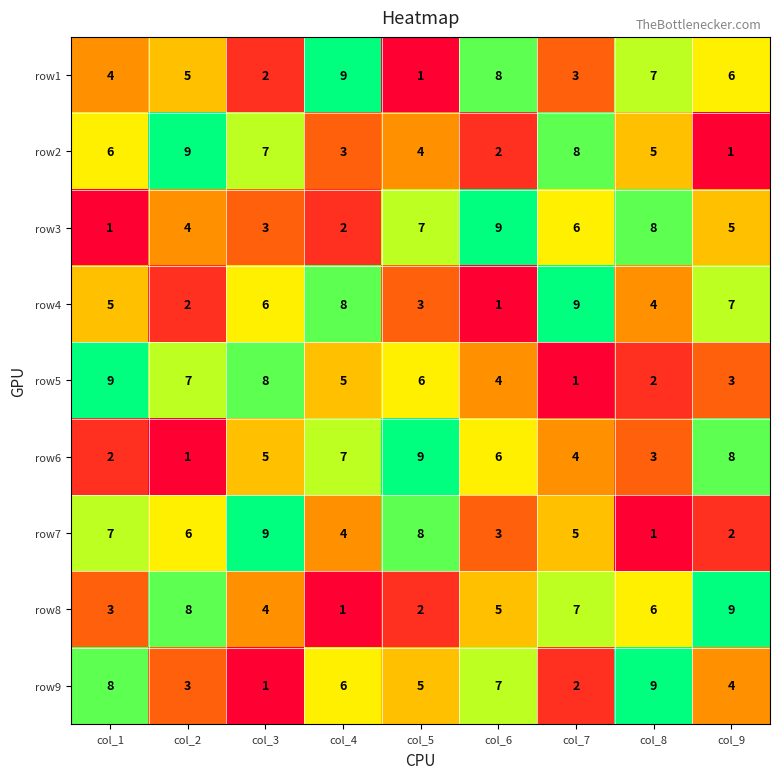

What is the sum of the row6 values at col_3 and col_4?

12